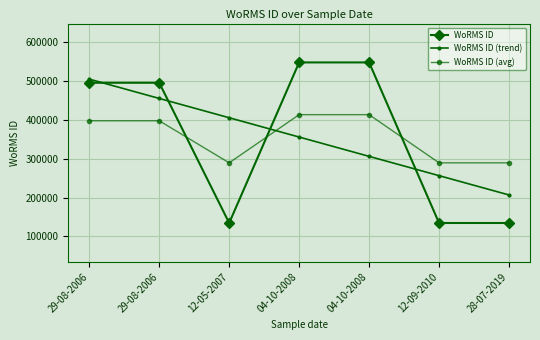

What is the greatest value displayed?

547692.0